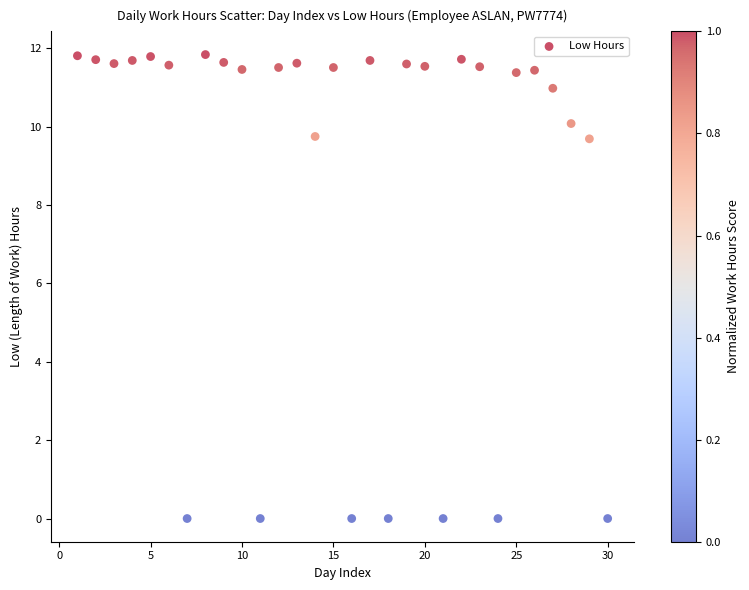

What is the range of Y values (max minus min)?

11.8